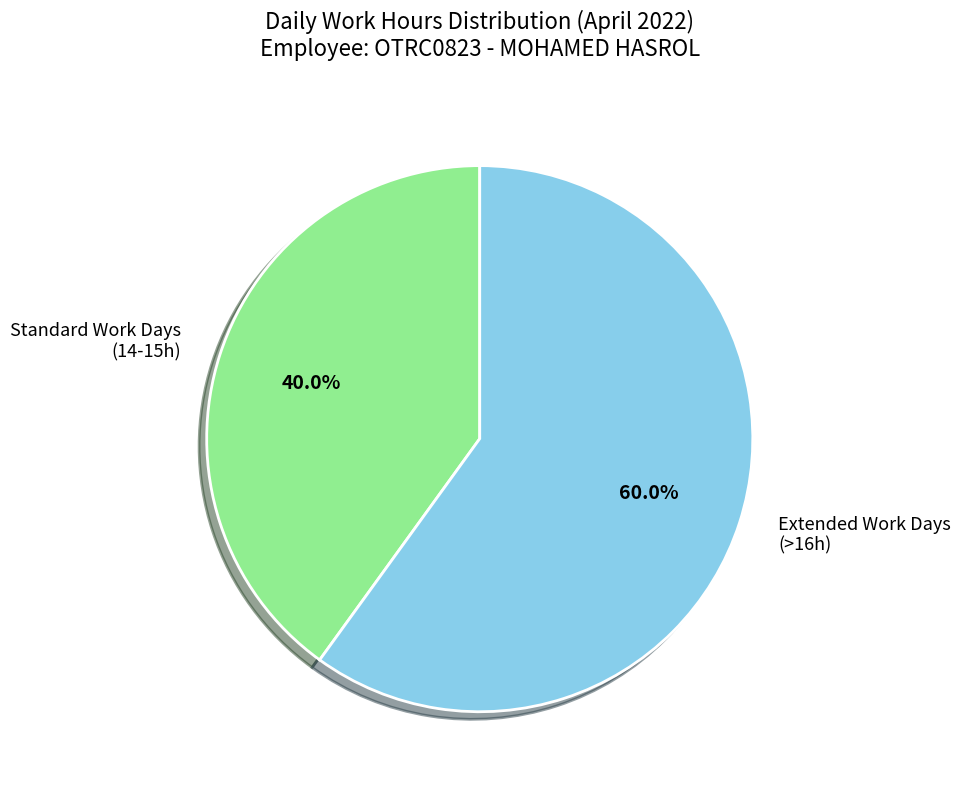

Approximately how many times larger is the value at Extended Work Days (>16h) compared to Standard Work Days (14-15h)?

1.5